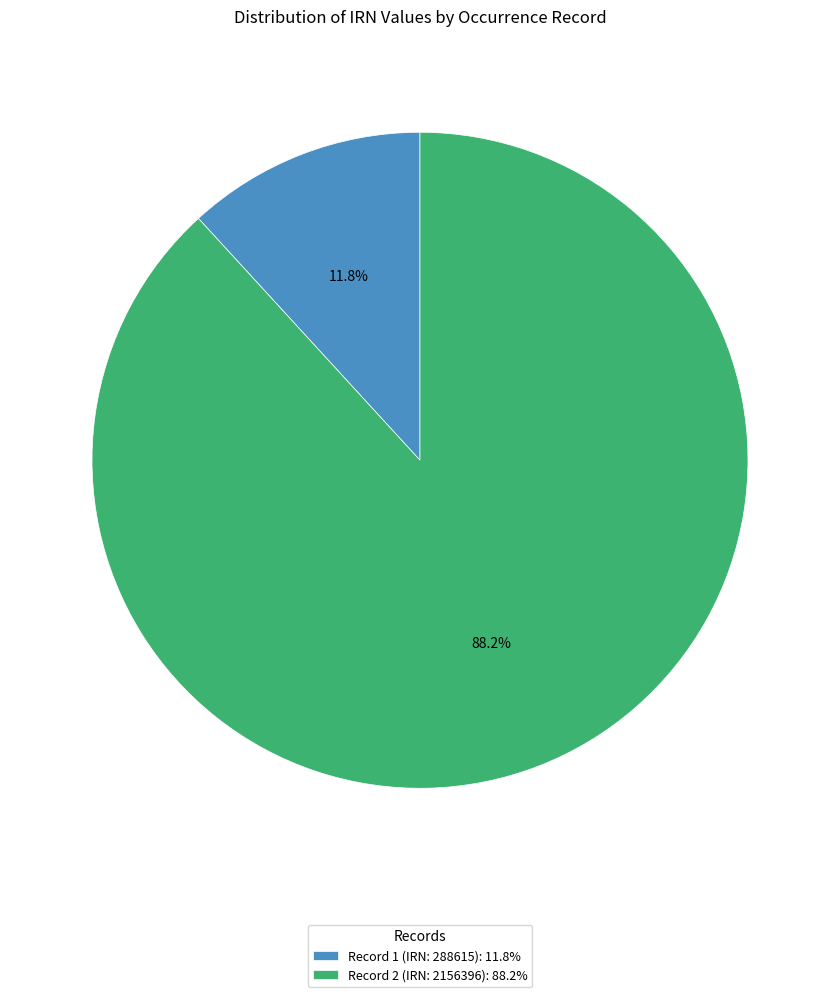

Which category has the smallest portion of the pie?

Record 1 (IRN: 288615): 11.8%